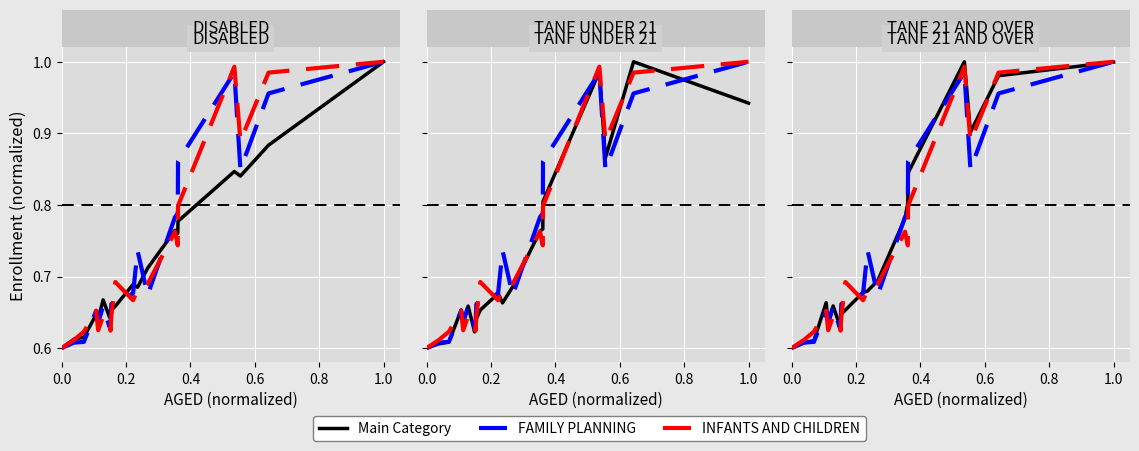

Reading left to right, list all the values displayed in this chart.

main trend: 0.6	0.6	0.6	0.7	0.6	0.7	0.6	0.6	0.6	0.7	0.7	0.7	0.7	0.8	0.8	0.8	1.0	0.9	1.0	1.0
FAMILY PLANNING: 0.6	0.6	0.6	0.7	0.6	0.7	0.6	0.6	0.7	0.7	0.7	0.7	0.7	0.8	0.8	0.9	1.0	0.8	1.0	1.0
INFANTS AND CHILDREN: 0.6	0.6	0.6	0.7	0.6	0.6	0.6	0.6	0.6	0.7	0.7	0.7	0.7	0.8	0.7	0.8	1.0	0.9	1.0	1.0